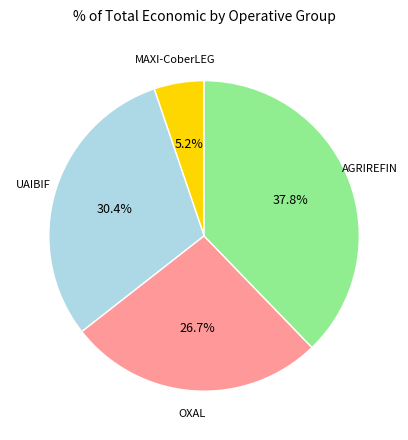

Approximately how many times larger is the value at UAIBIF compared to OXAL?

1.1